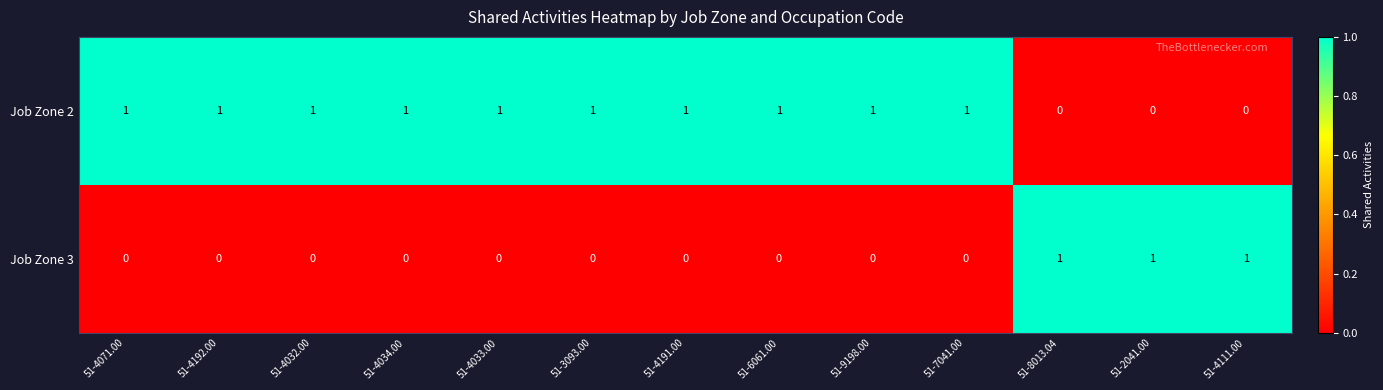

The Job Zone 2 series shows 0 at 51-6061.00. True or false?

False